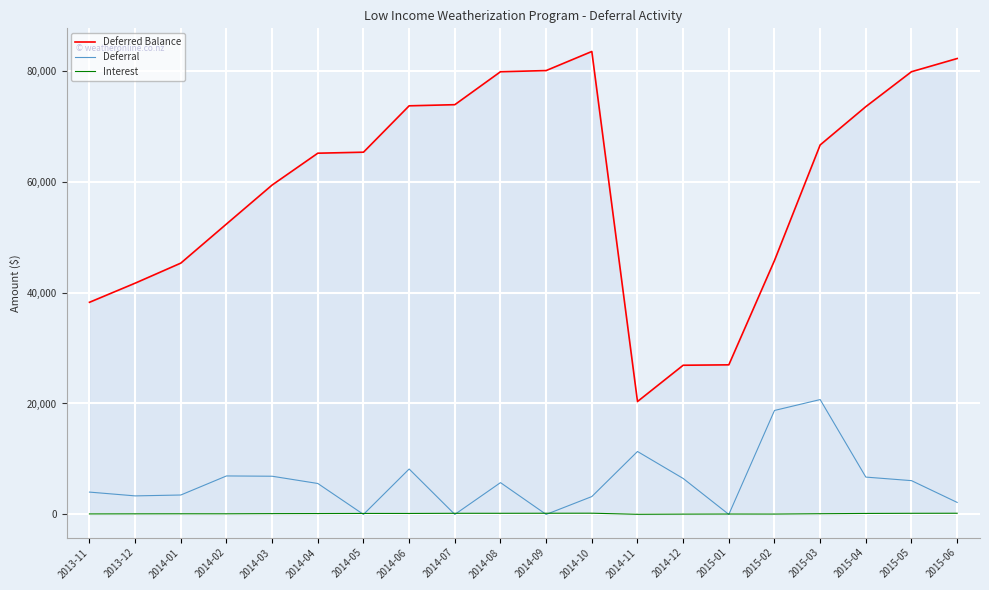

True or false: Interest and Deferred Balance intersect in this chart.

False